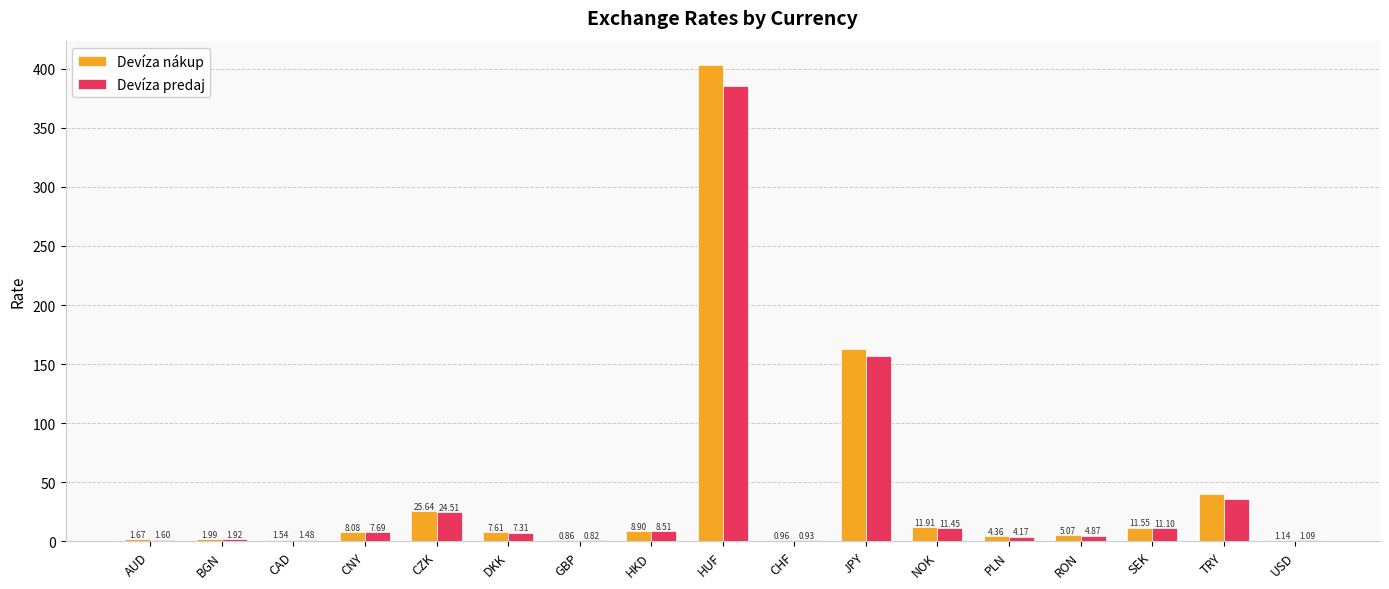

At which category does the chart reach its peak across all series?

HUF